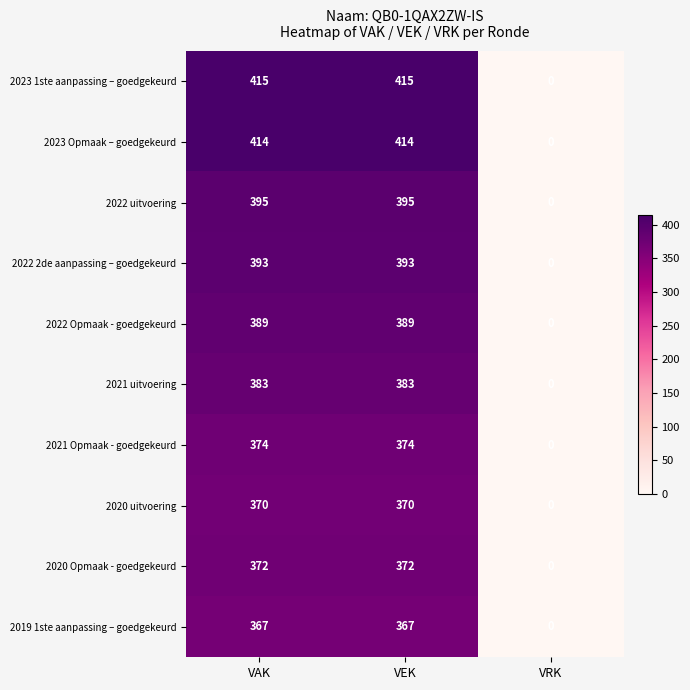

What is the difference between the maximum and minimum values in the 2022 uitvoering series?

395